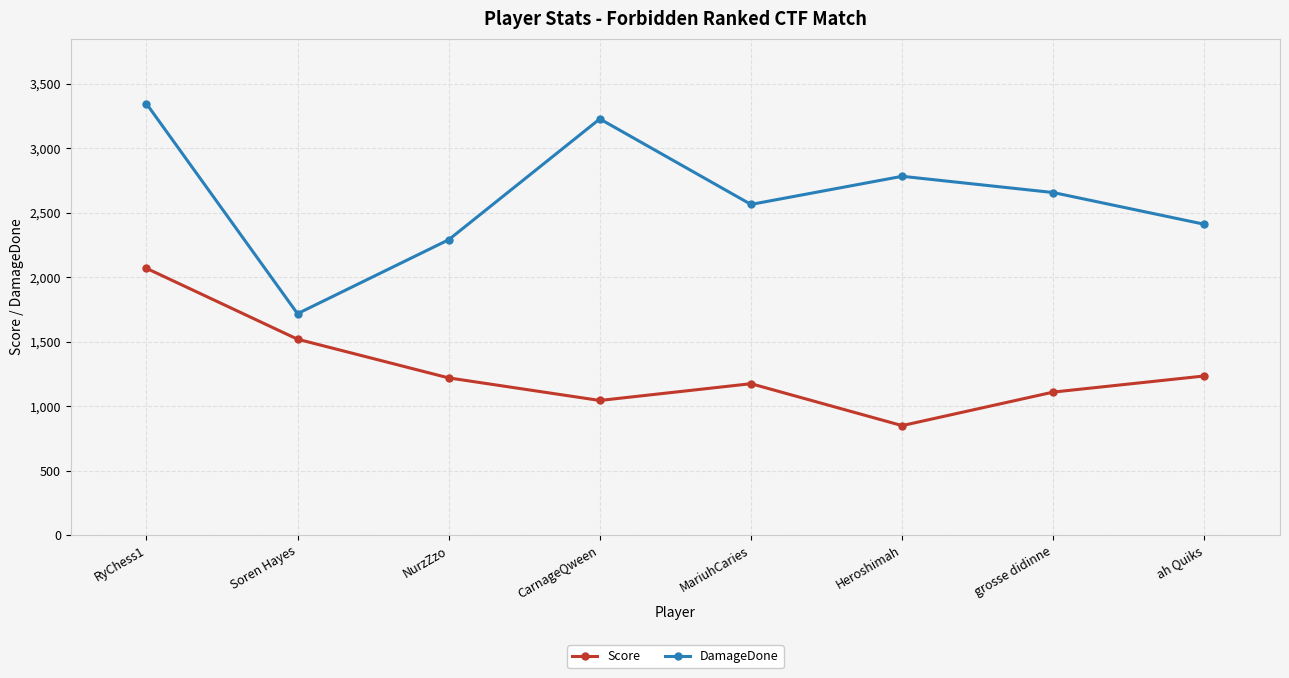

What is the sum of all Score values?

10225